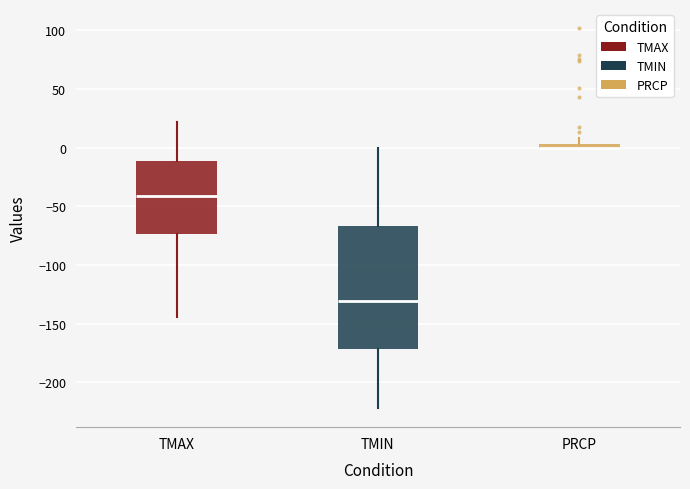

Comparing the boxes themselves (not the whiskers), which one is the tallest?

TMIN